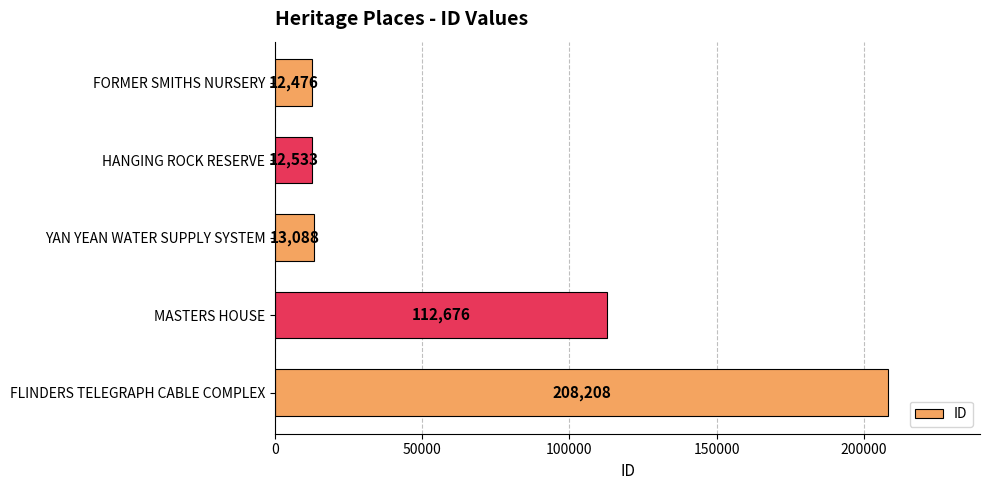

True or false: the data shows 342532 at FLINDERS TELEGRAPH CABLE COMPLEX.

False